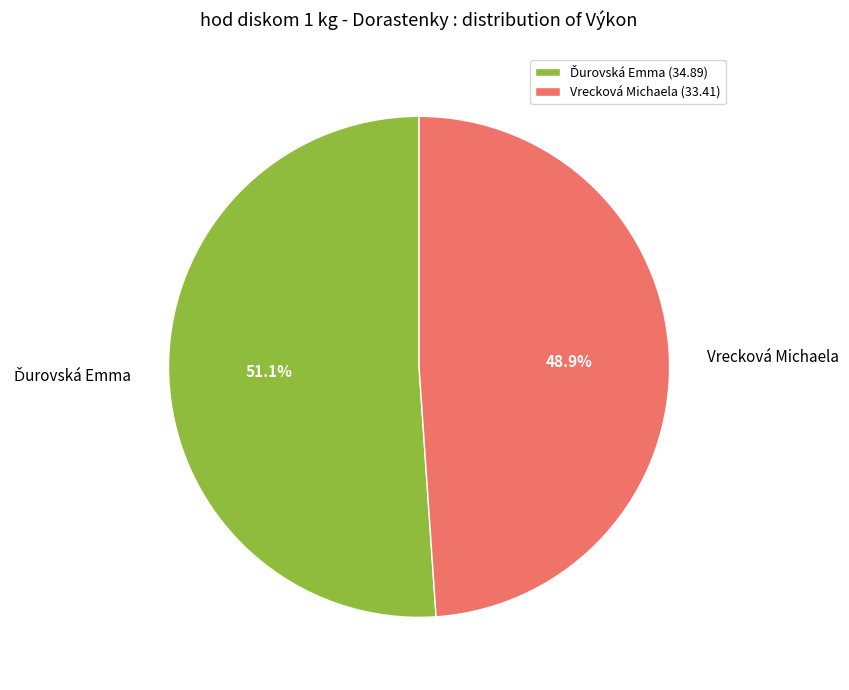

To the nearest percent, what is the average slice percentage?

50%